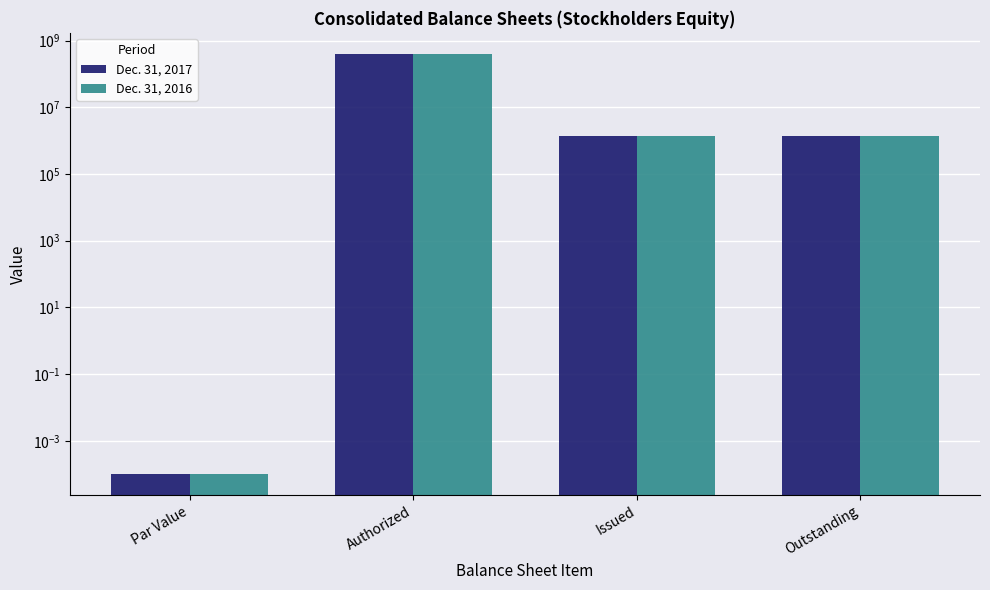

What is the label of the 3rd bar from the right?

Authorized